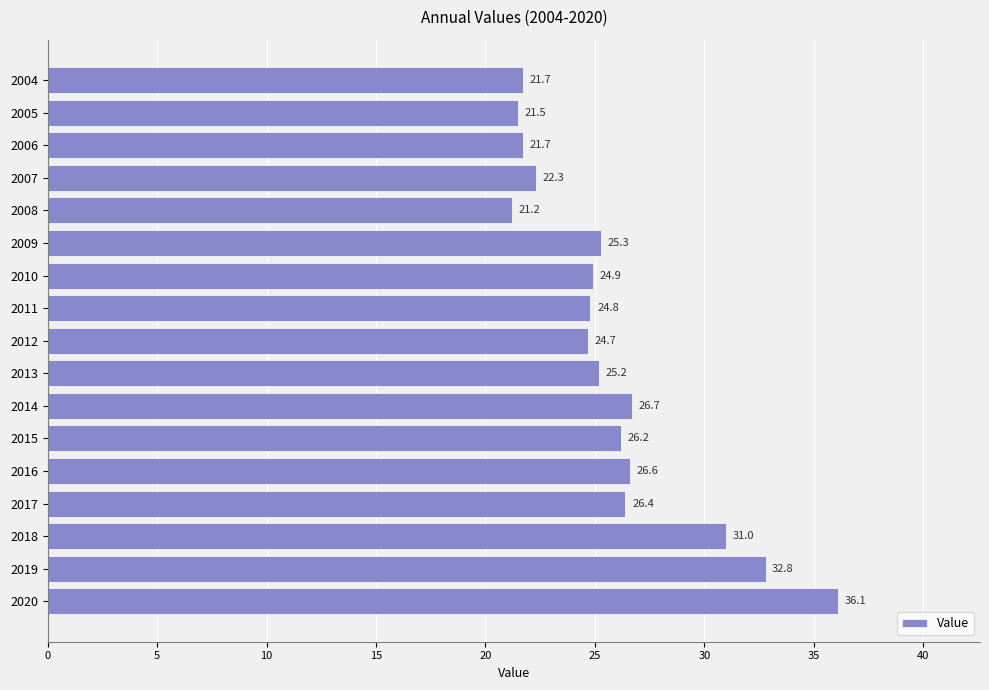

What is the value of the 10th bar from the top?

25.2